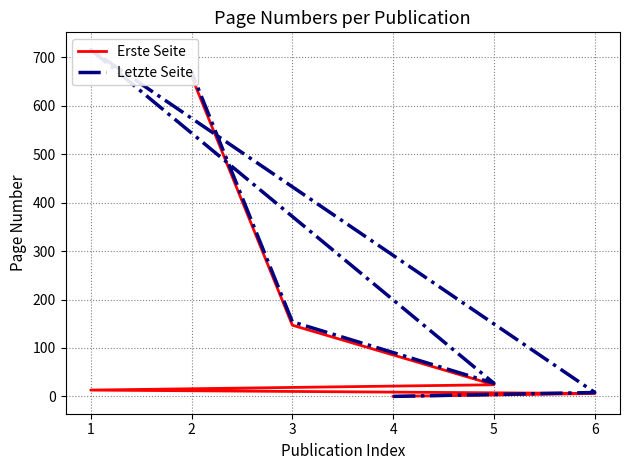

True or false: Erste Seite has a value of 46 at 3.

False